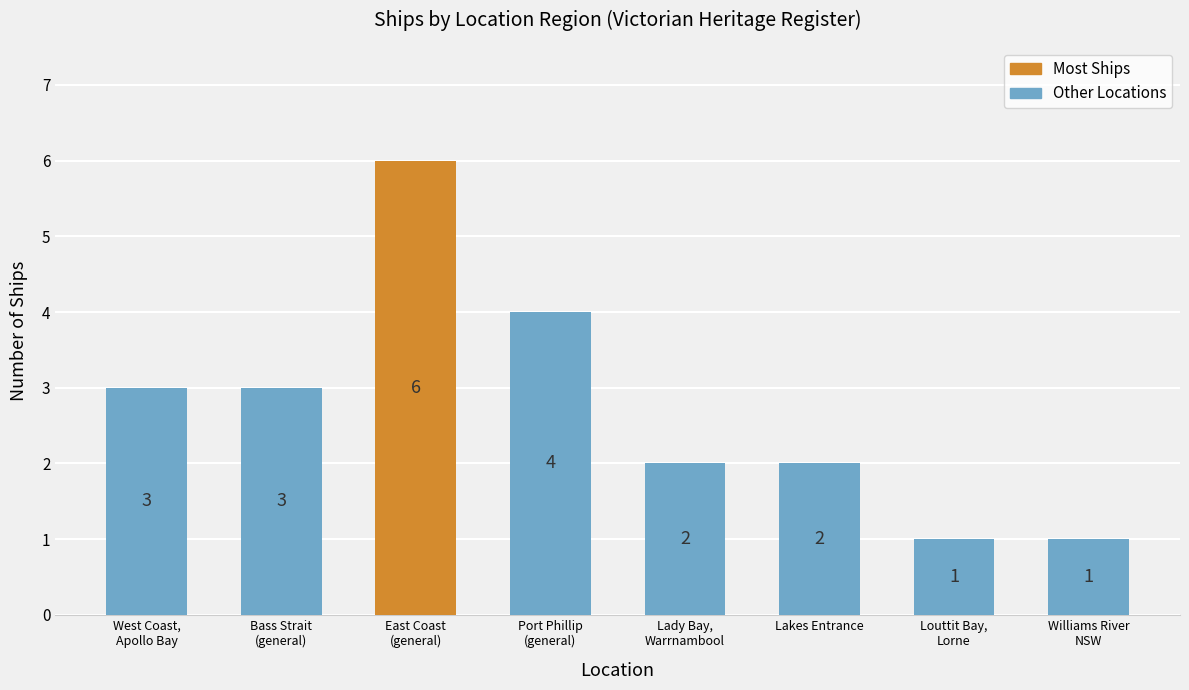

Does the chart contain stacked bars?

No